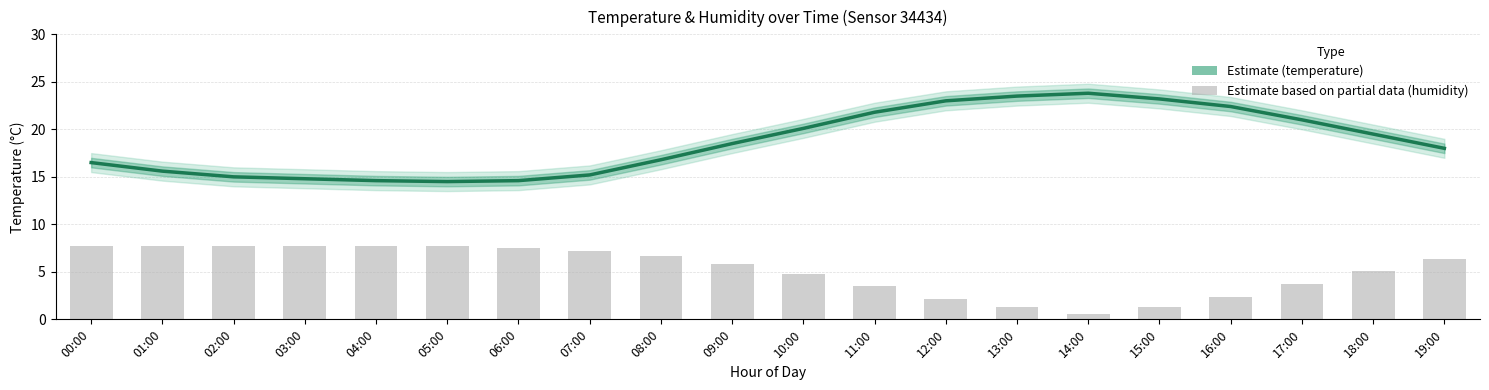

What are all the series names shown in the legend?

temperature, humidity